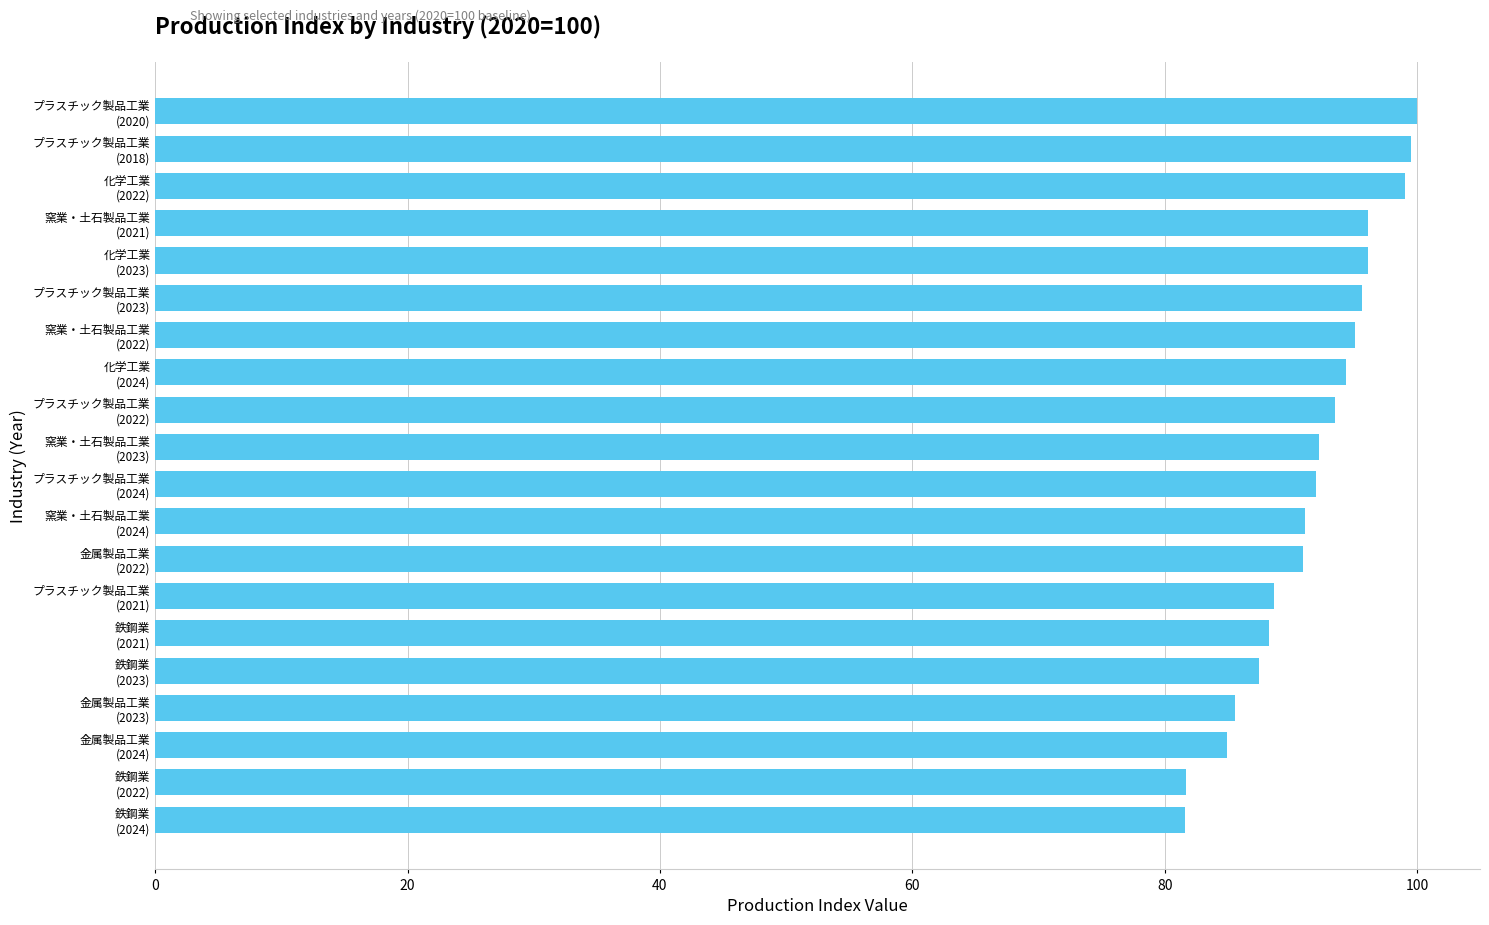

What is the smallest value displayed?

81.6